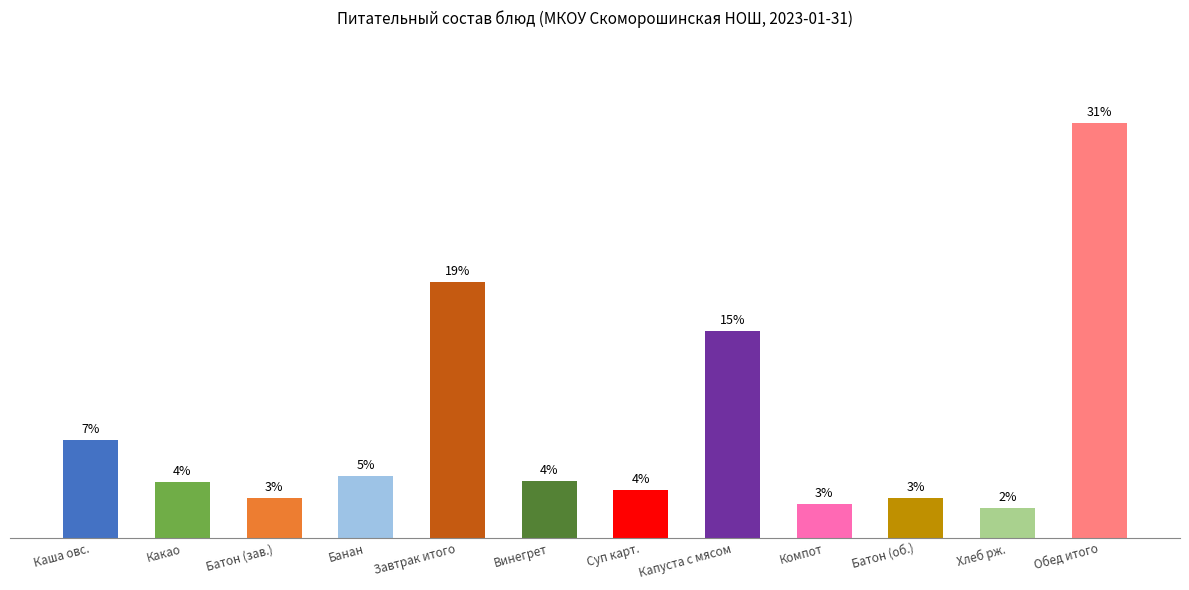

What is the change in value from Капуста с мясом to Компот?

-12.9